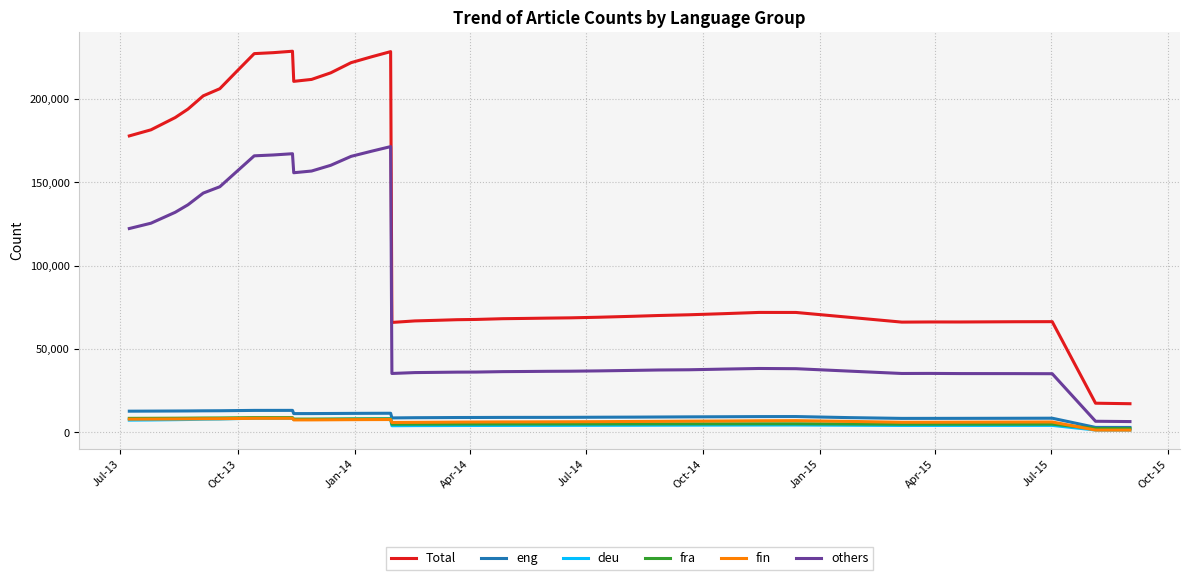

What is the highest value of the Total series?

228692